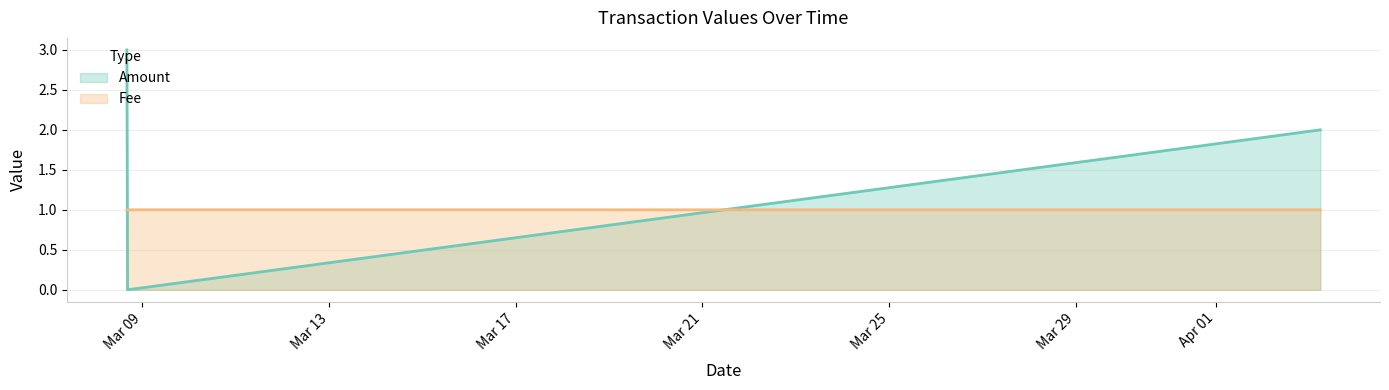

What is the sum of all Amount values?

5.0